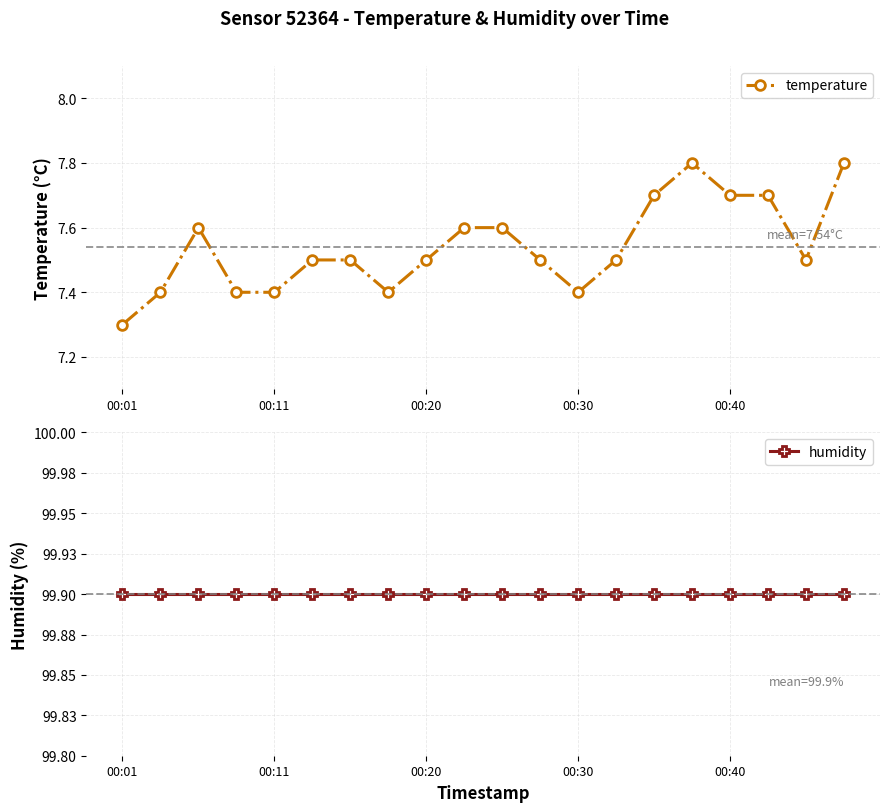

The temperature series shows 7.5 at 00:20. True or false?

True